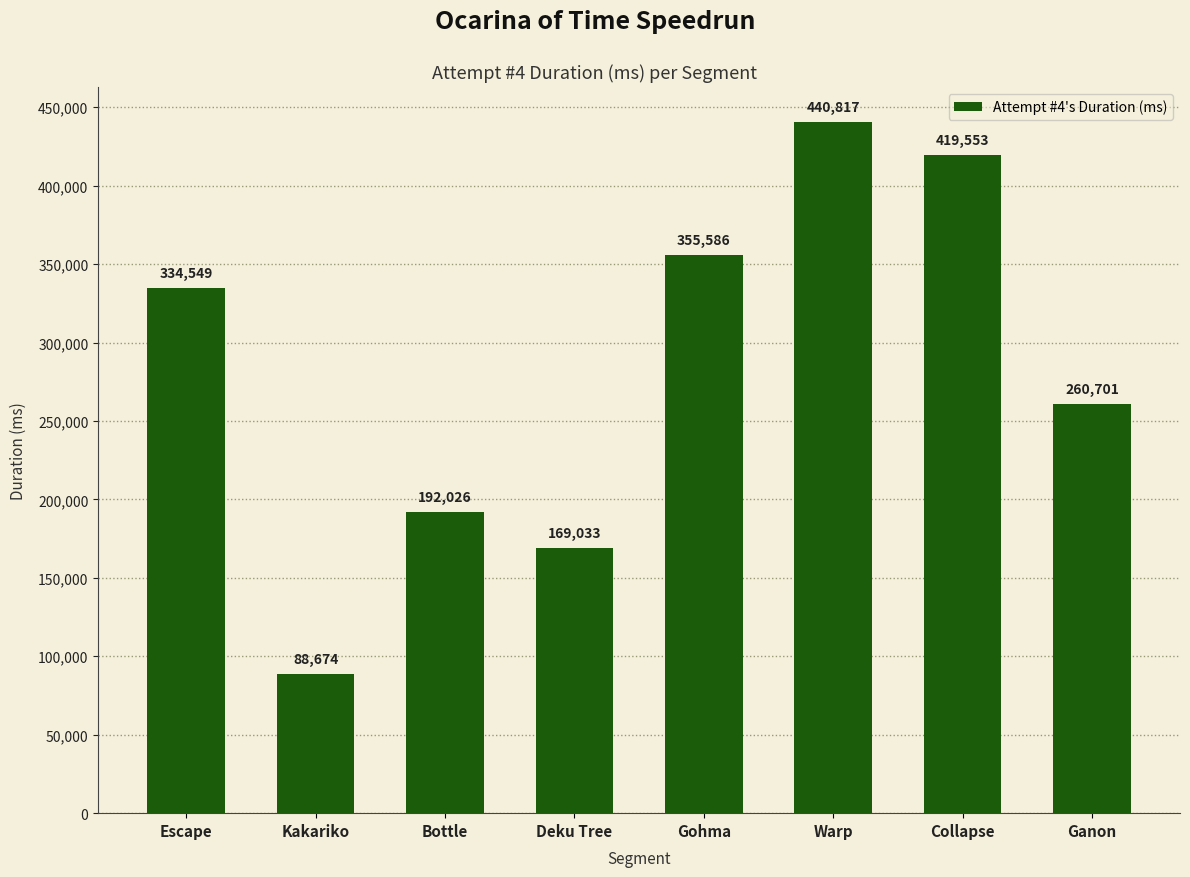

What is the value of the 7th bar from the left?

419553